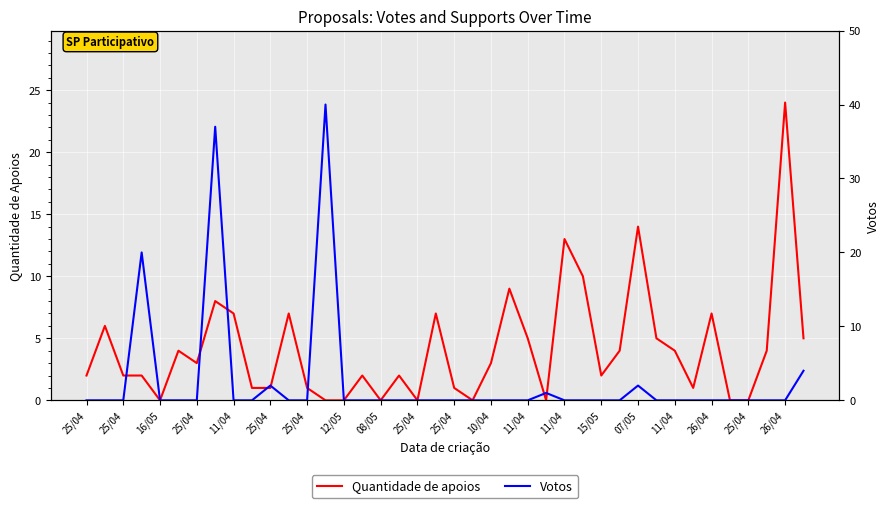

Reading left to right, transcribe all the data shown in this chart.

Quantidade de apoios: 2	6	2	2	0	4	3	8	7	1	1	7	1	0	0	2	0	2	0	7	1	0	3	9	5	0	13	10	2	4	14	5	4	1	7	0	0	4	24	5
Votos: 0	0	0	20	0	0	0	37	0	0	2	0	0	40	0	0	0	0	0	0	0	0	0	0	0	1	0	0	0	0	2	0	0	0	0	0	0	0	0	4